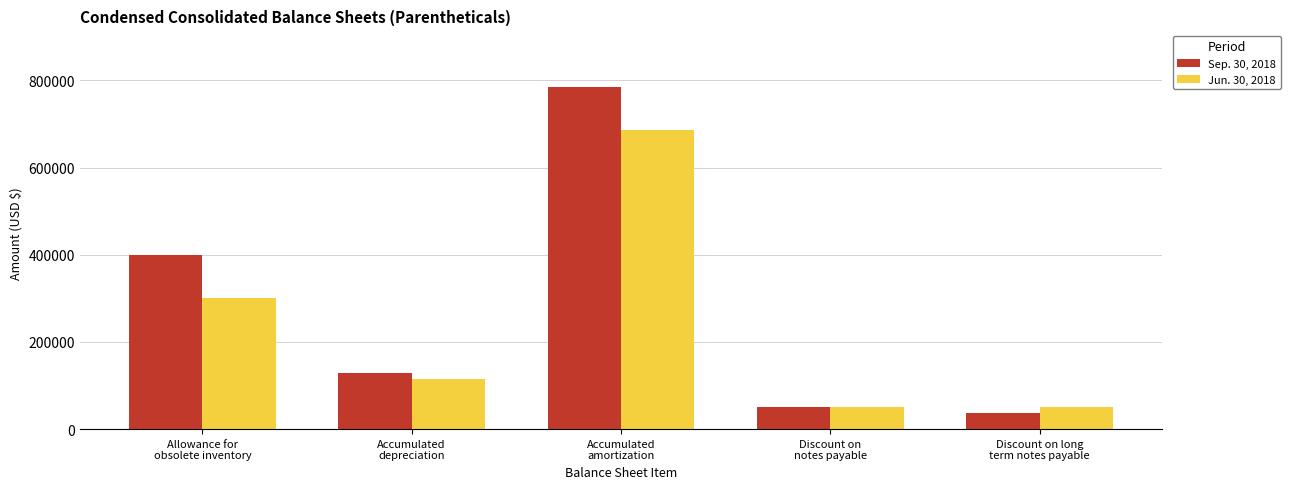

Count the Jun. 30, 2018 values in the range 49716 to 300000.

4